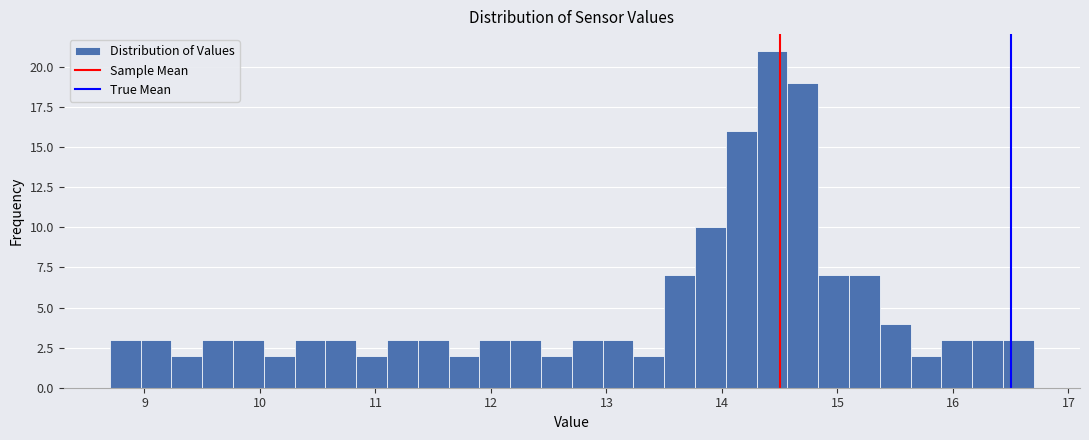

Around what value on the x-axis is the tallest bar? Give the approximate position of its centre, as read against the axis.

14.4